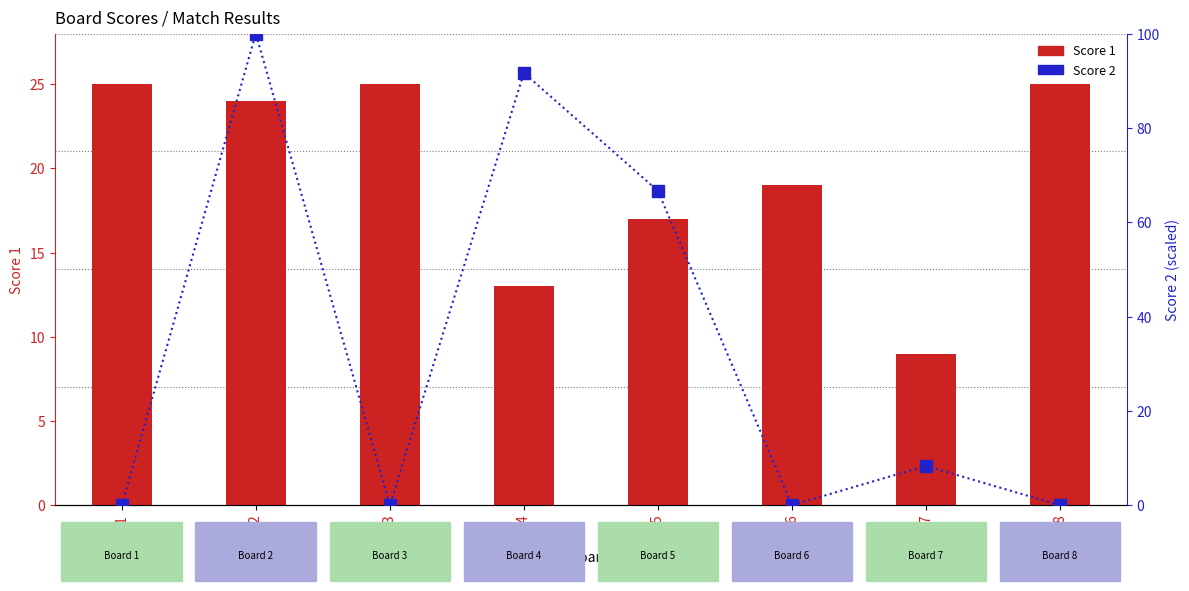

How many data points in Score 1 are above 24?

3